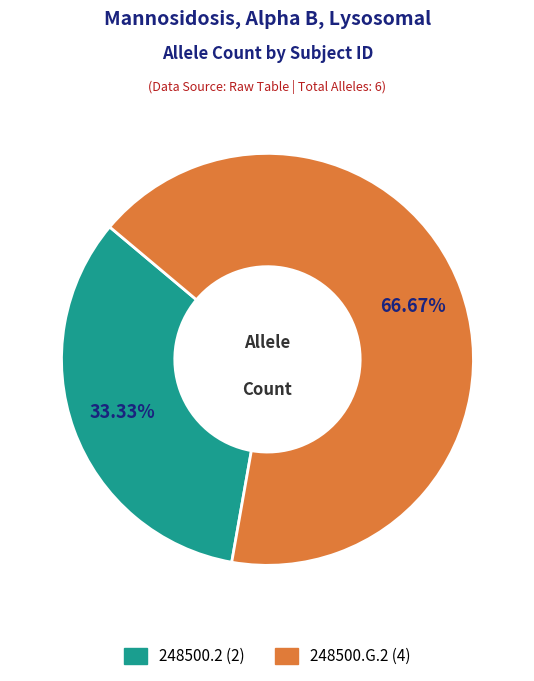

Between 248500.2 and 248500.G.2, which is larger?

248500.G.2